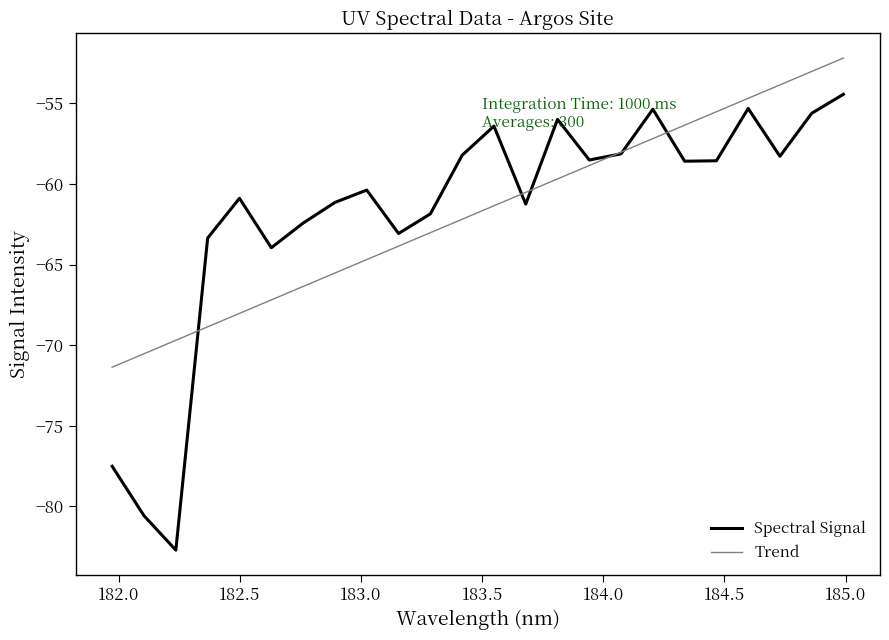

What is the sum of all Trend values?

-1482.6